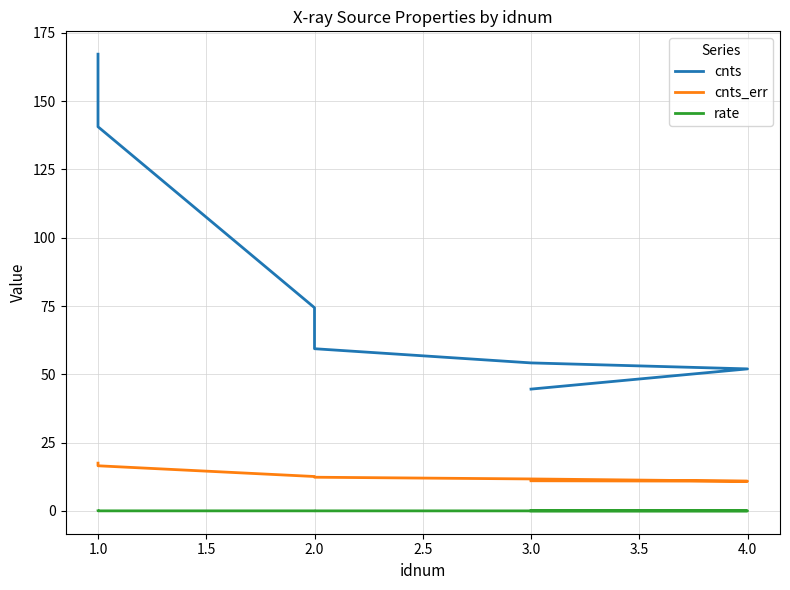

Which has a higher value, 1.0 or 3.0?

1.0